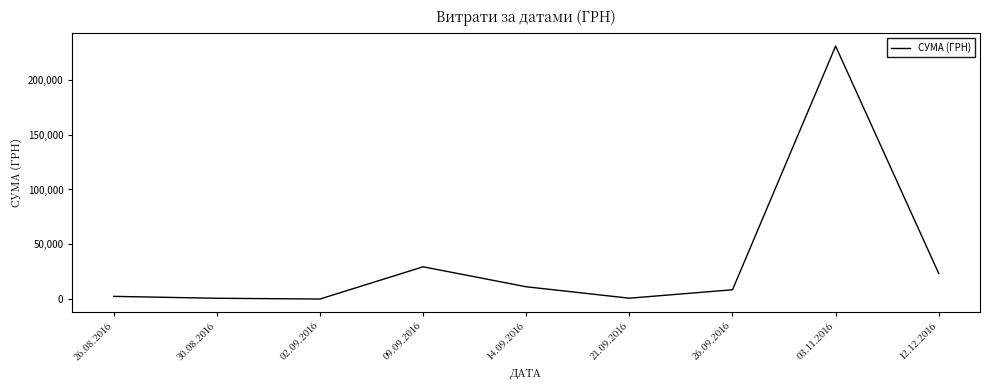

True or false: the data shows 47927.9 at 09.09.2016.

False